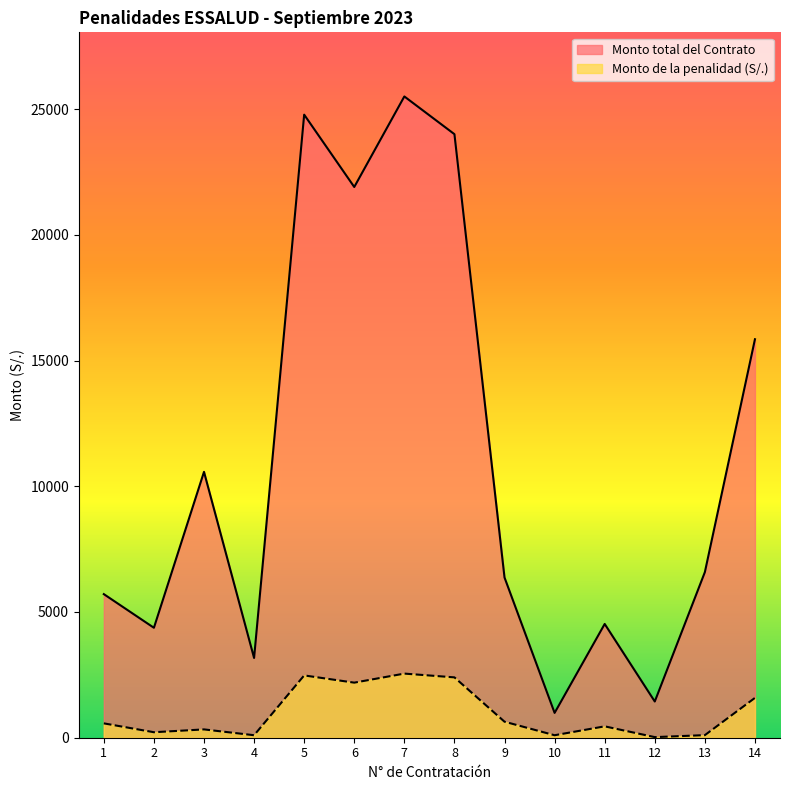

Does the chart display data point markers on the line(s)?

No